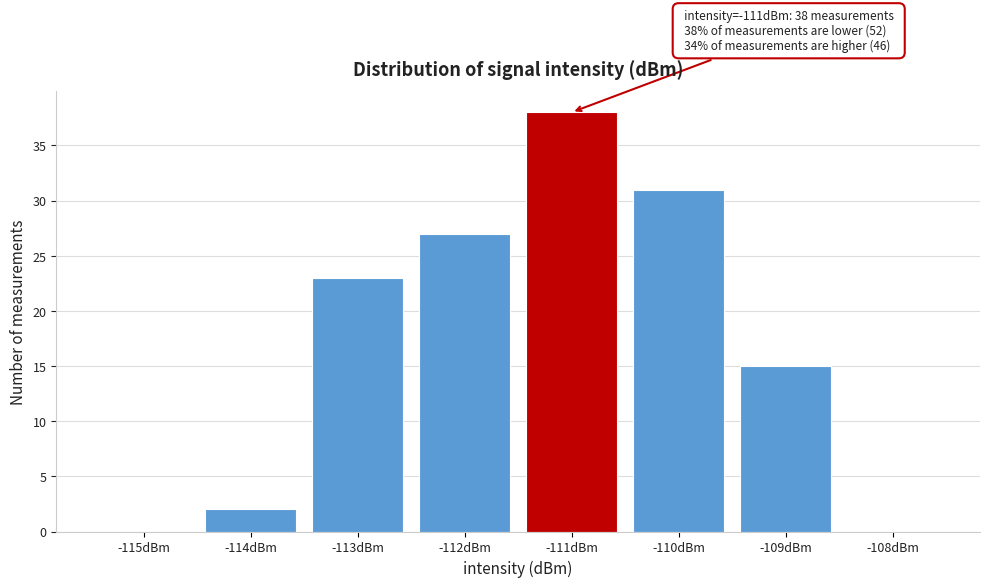

Reading left to right, transcribe all the data shown in this chart.

-115dBm=0	-114dBm=2	-113dBm=23	-112dBm=27	-111dBm=38	-110dBm=31	-109dBm=15	-108dBm=0